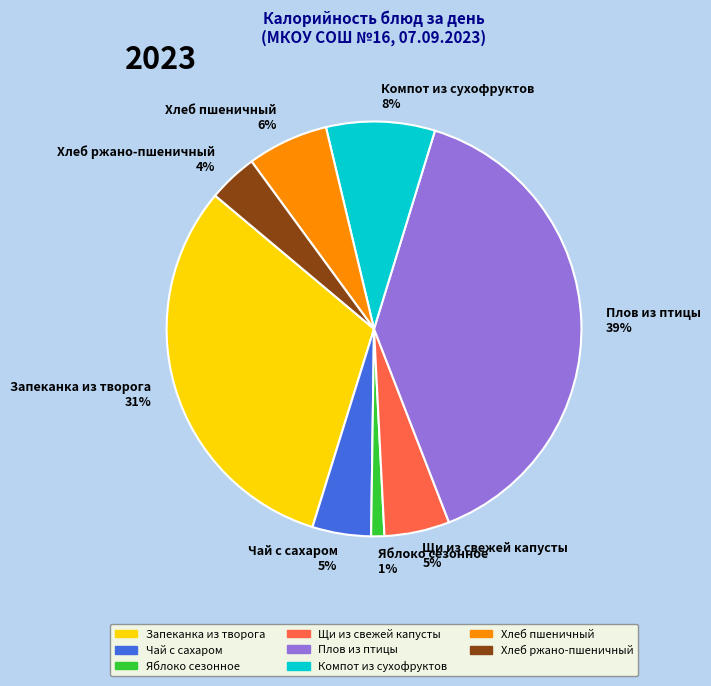

Combined, do Хлеб ржано-пшеничный and Яблоко сезонное account for over 50%?

No